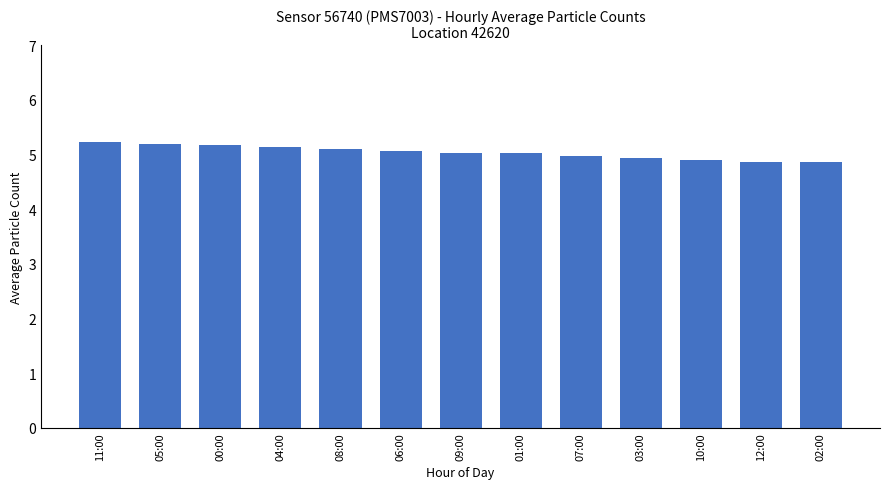

What is the sum of the values at 10:00 and 08:00?

10.0